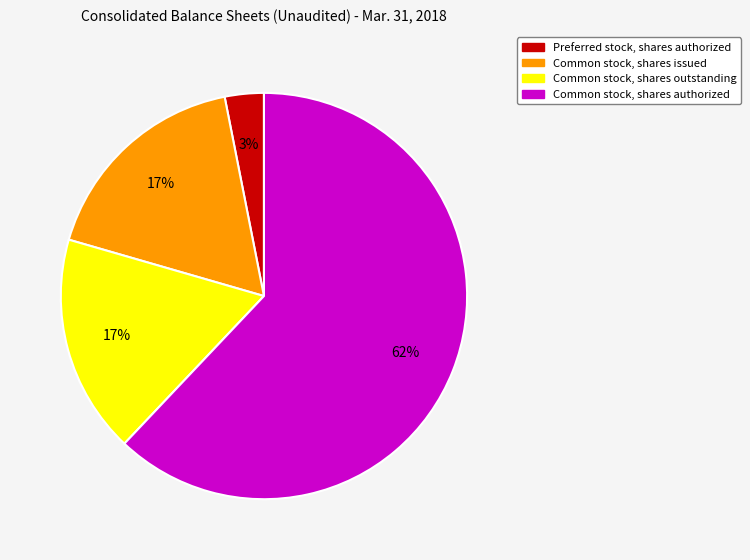

How many slices are in this pie chart?

4